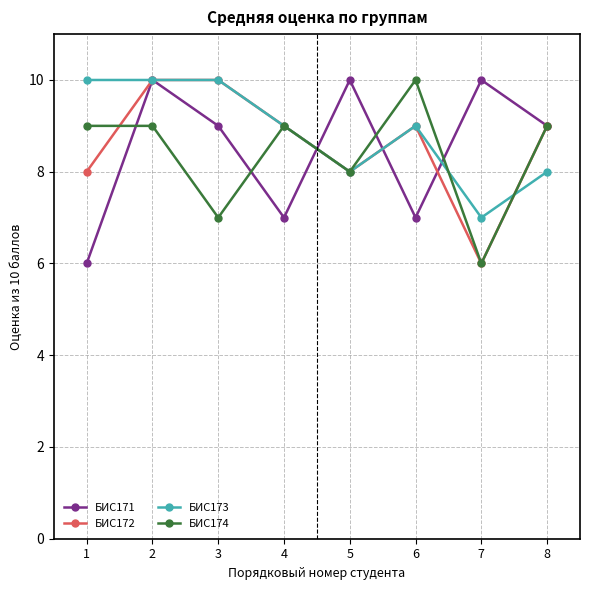

What is the difference between the maximum and minimum values in the БИС173 series?

3